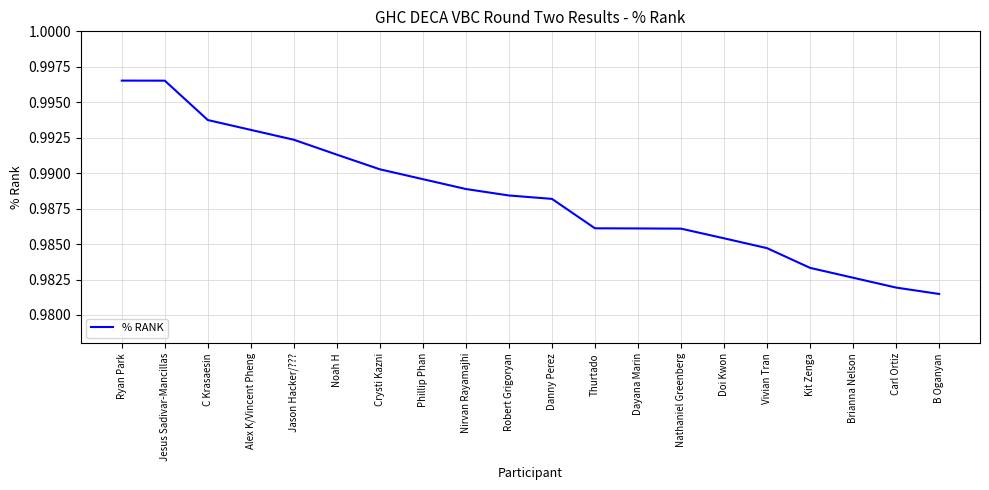

Where is the data nearest to the value 0?

B Oganyan